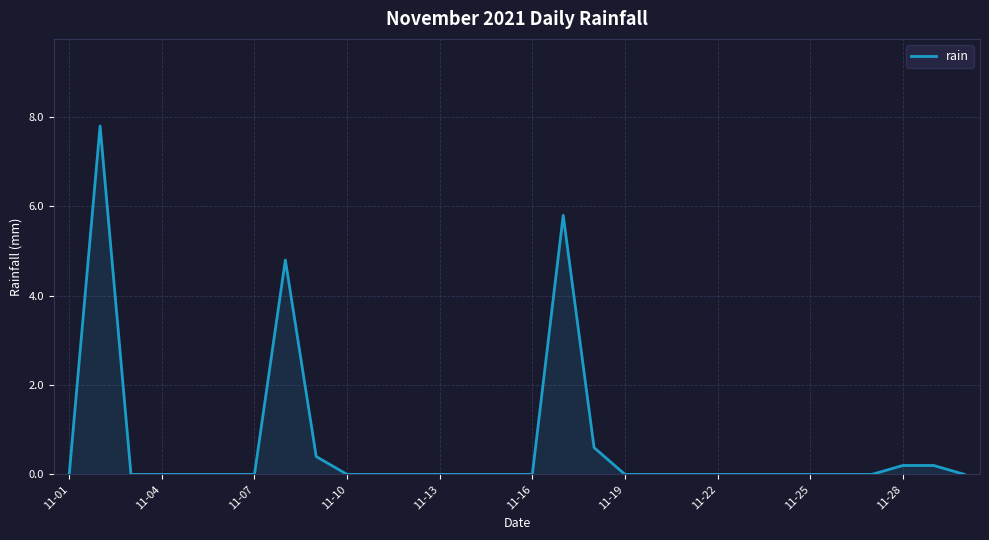

What is the maximum value shown in the chart?

7.8